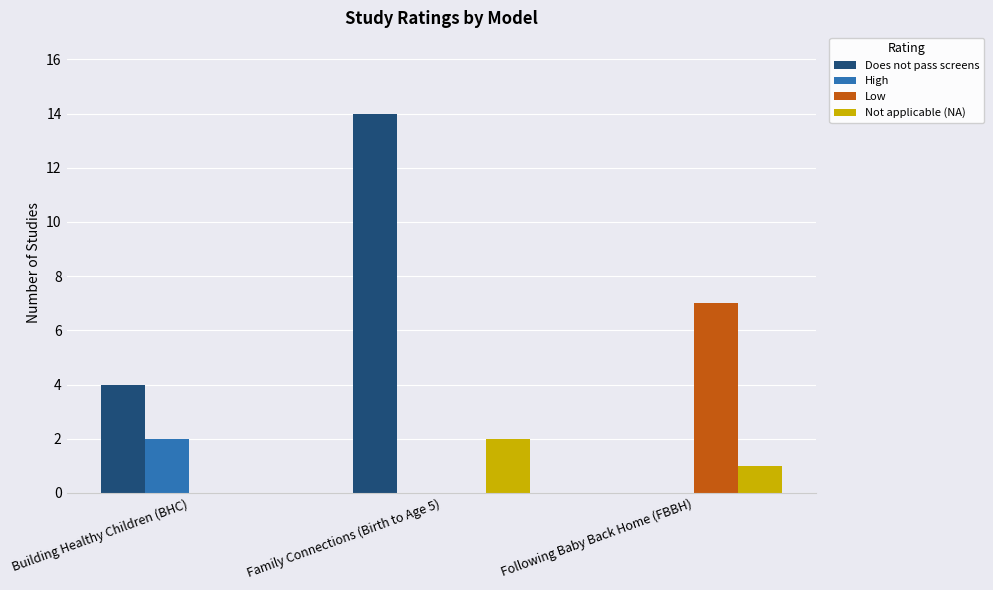

Reading right to left, transcribe all the data shown in this chart.

Does not pass screens: 0	14	4
High: 0	0	2
Low: 7	0	0
Not applicable (NA): 1	2	0